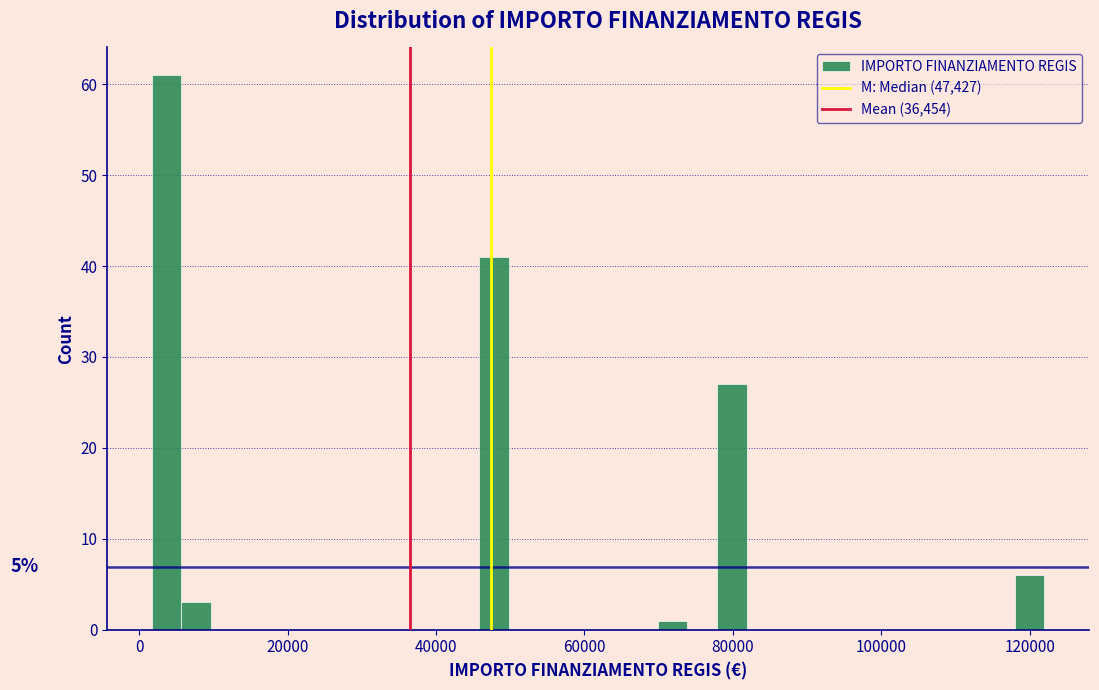

Read against the x-axis, roughly where is the centre of the tallest bar?

4000